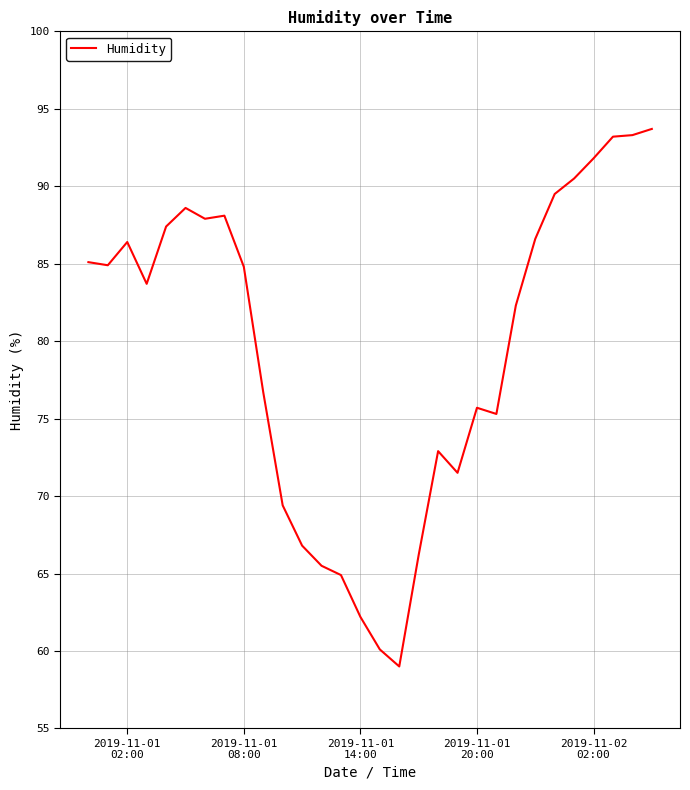

Count the number of values greater than 84.

15